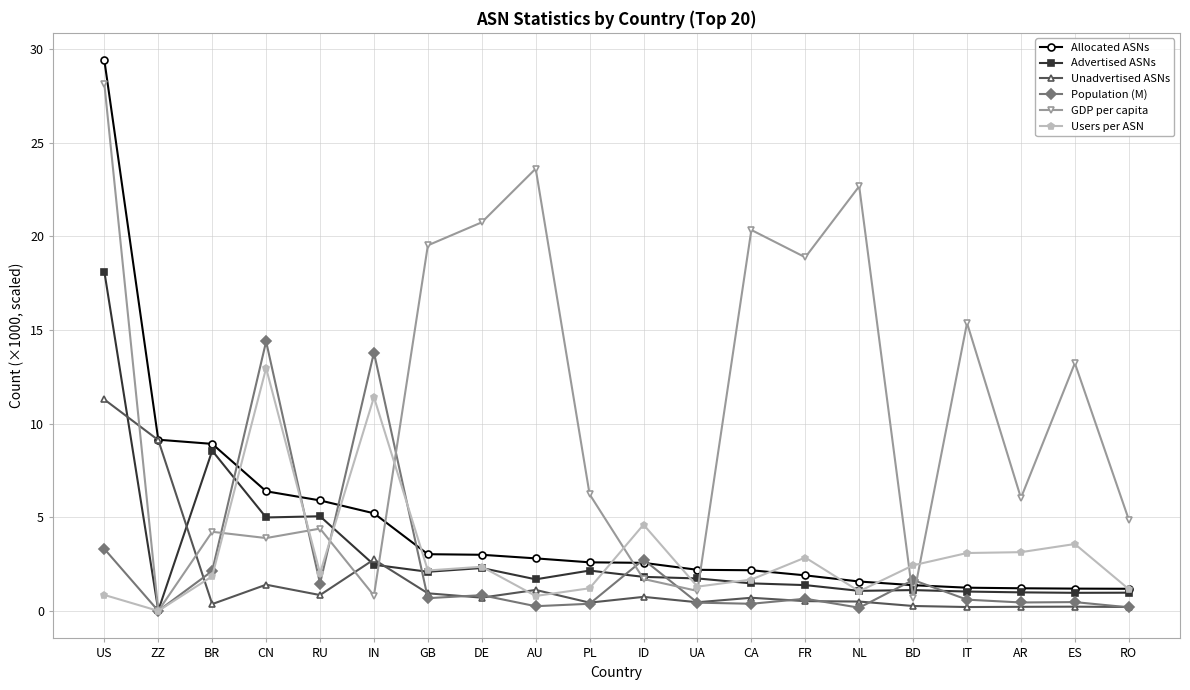

What is the difference between the second highest and second lowest values in the Allocated ASNs series?

8.0